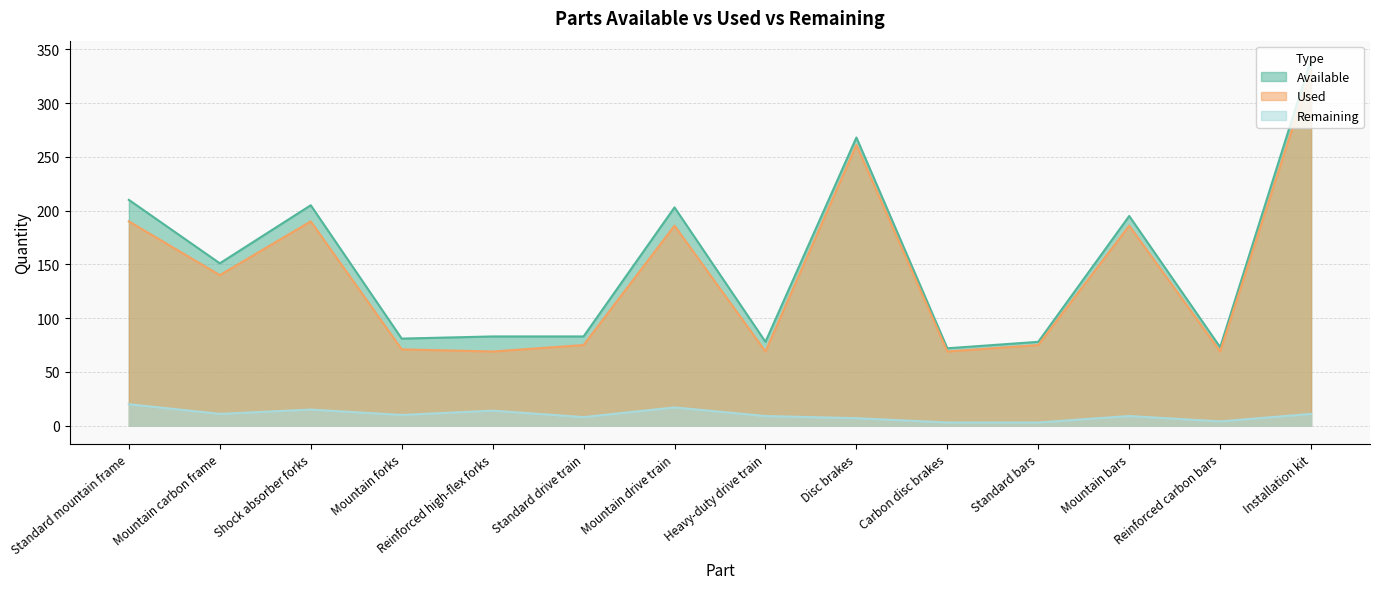

How many interior local peaks does the Remaining series have?

4